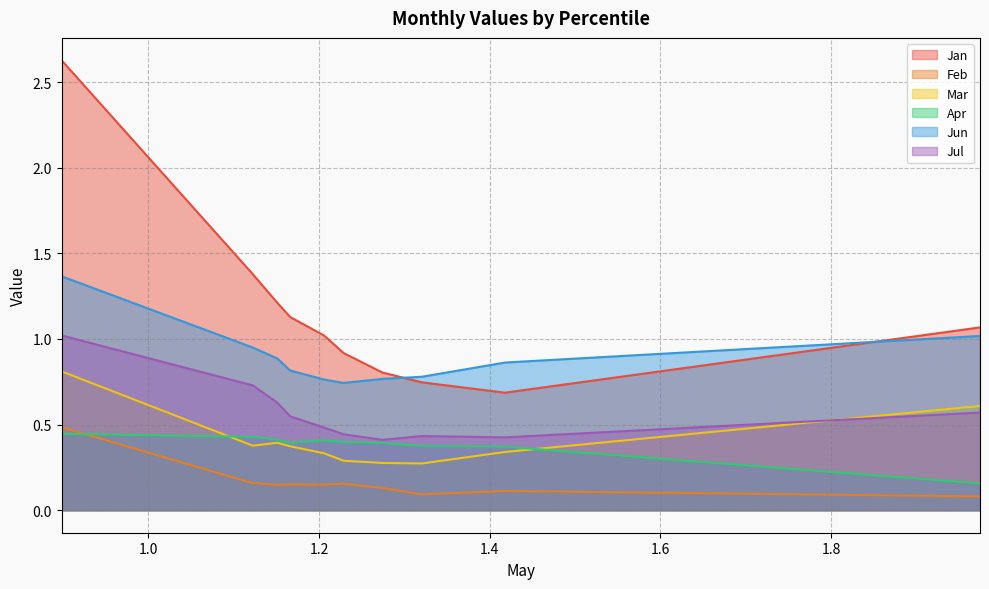

What is the difference between the second highest and second lowest values in the Apr series?

0.1